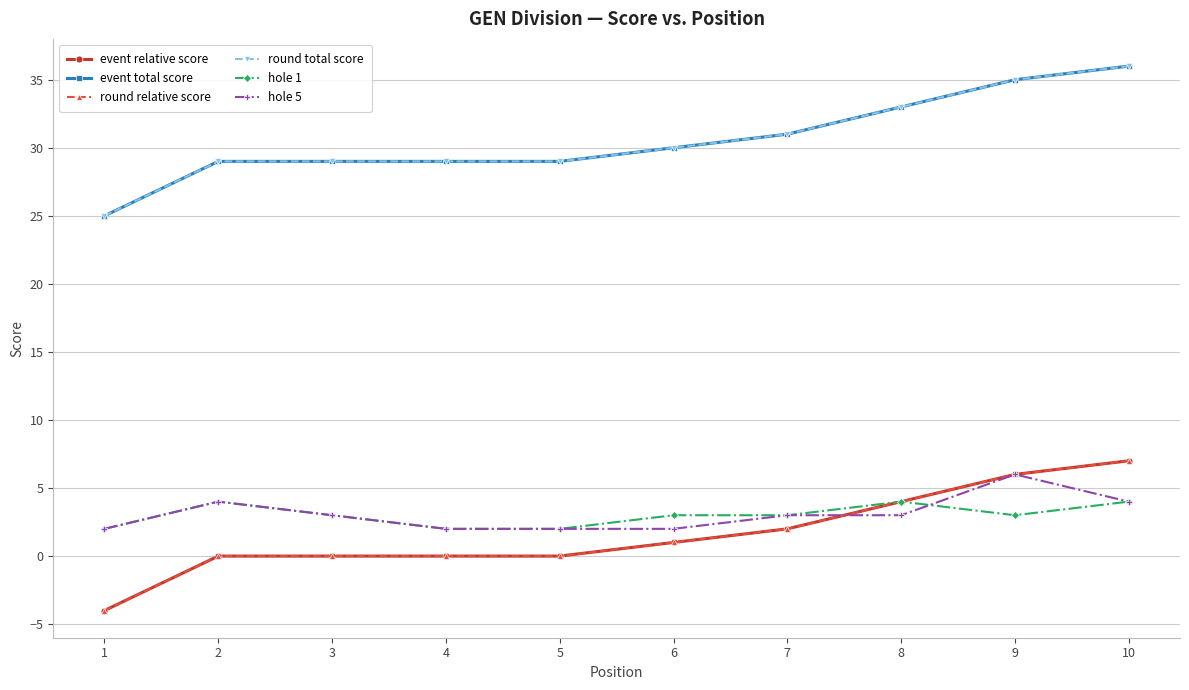

Which category has the highest value across all series?

10